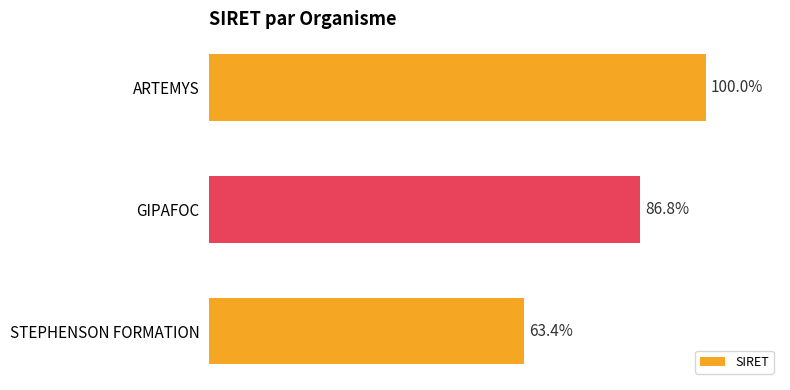

Rank the categories by value from lowest to highest.

STEPHENSON FORMATION, GIPAFOC, ARTEMYS